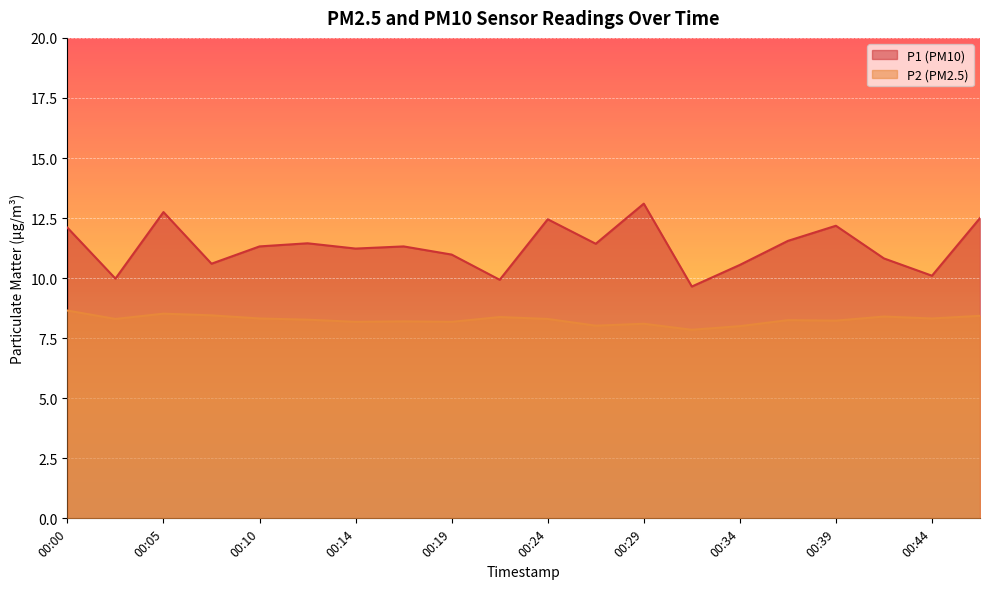

Which label corresponds to the smallest value in the chart?

00:32